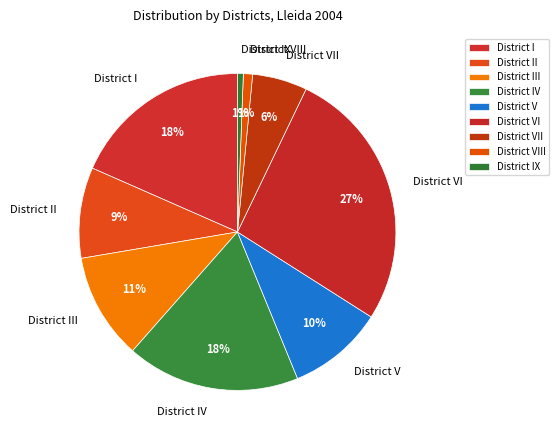

To the nearest percent, what is the difference between the largest and smallest slice percentages?

26%